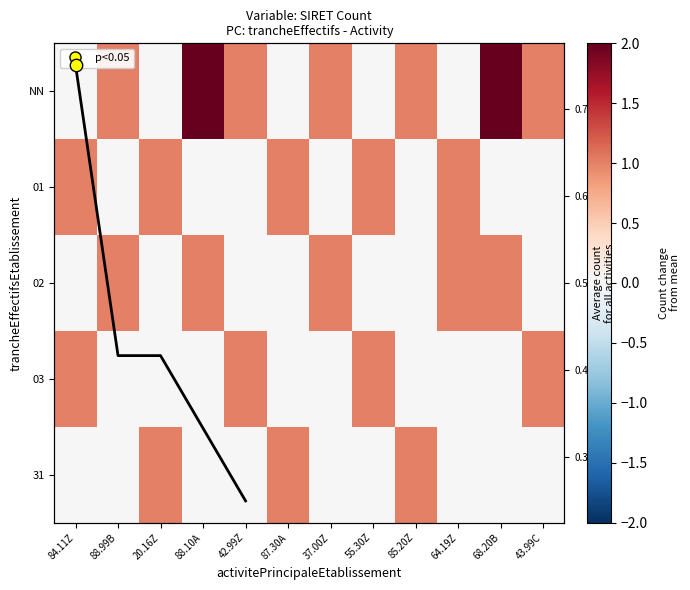

What is the total value across all series at 42.99Z?

2